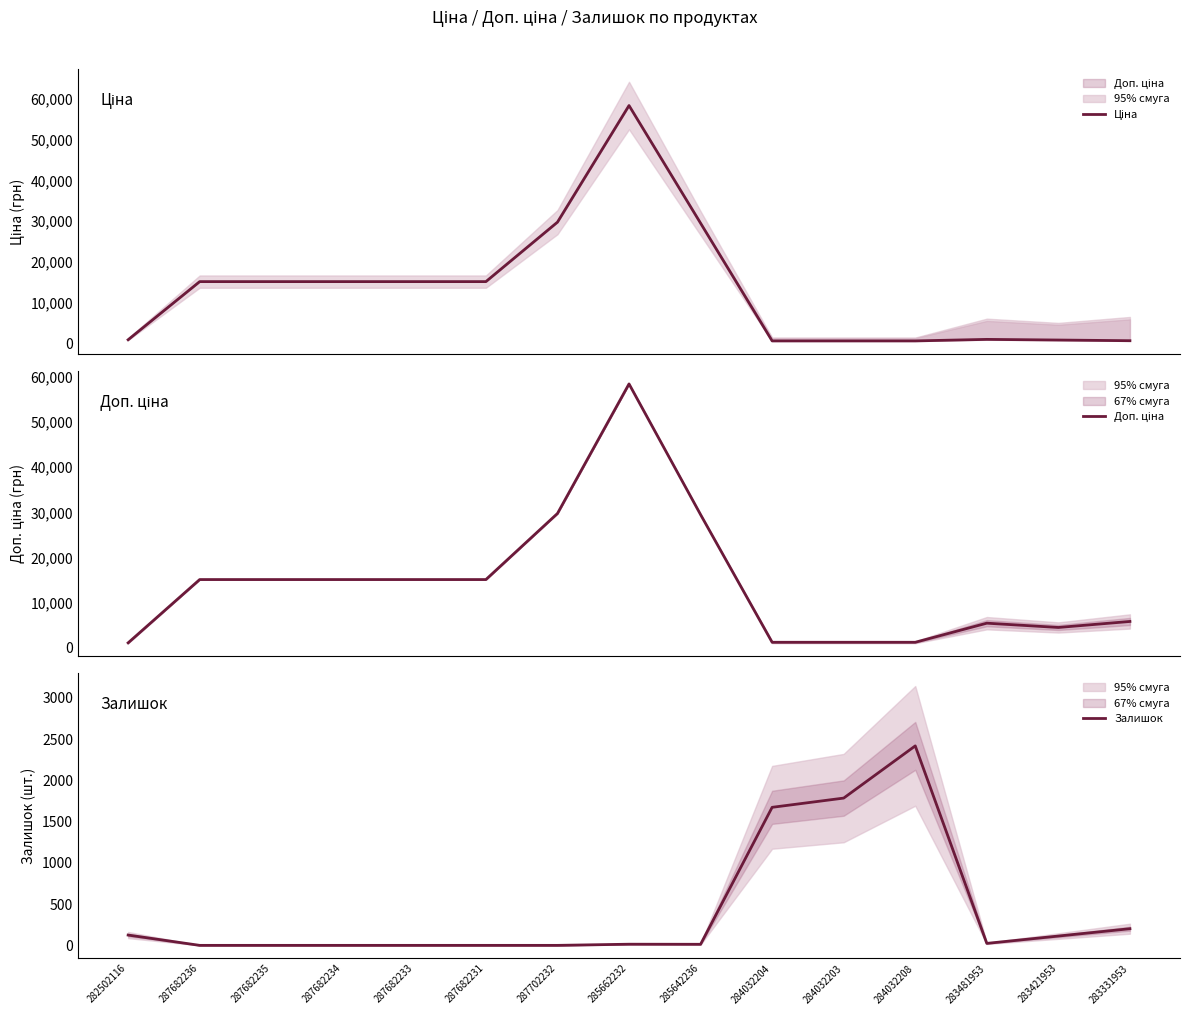

Is it true that Залишок equals -1551.2 at 287682235?

False